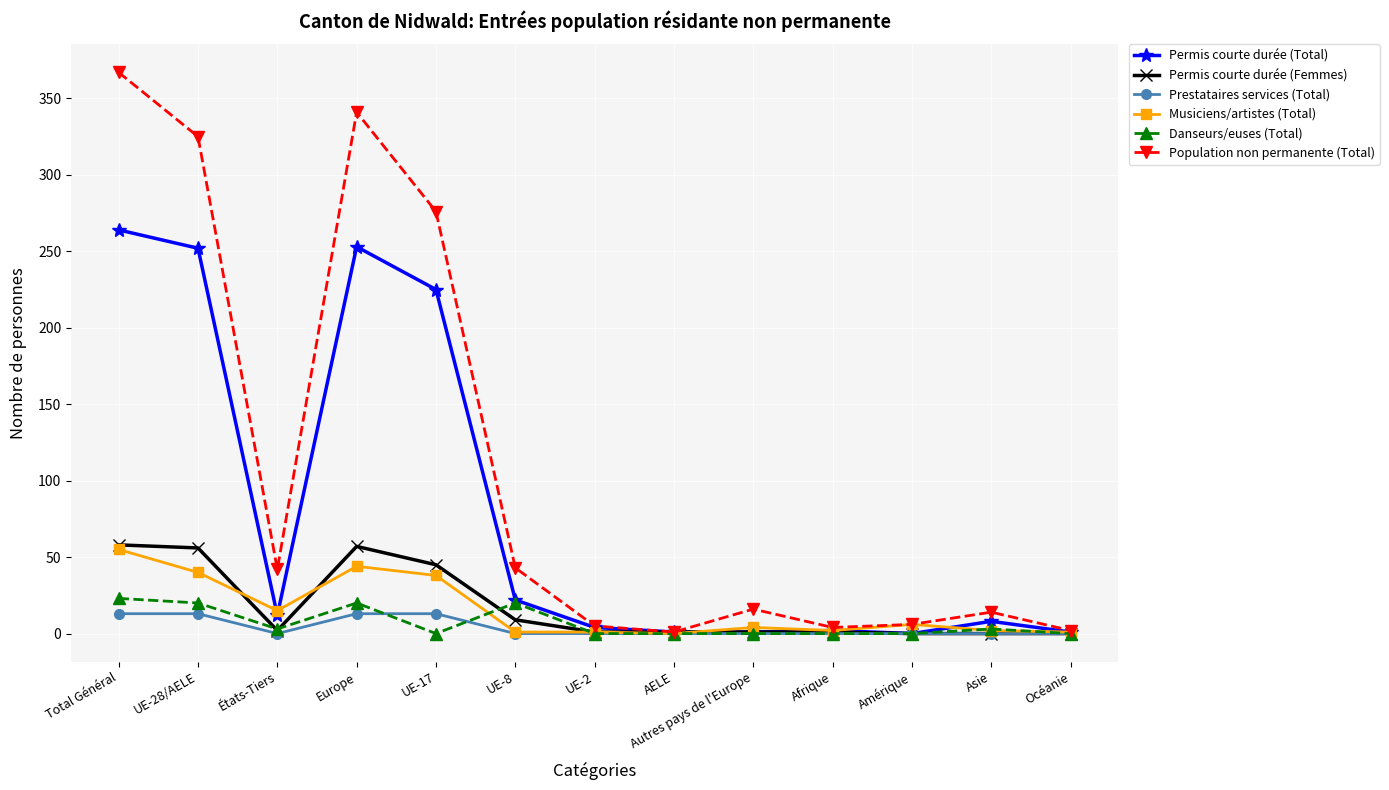

What is the difference between the highest and lowest values at Total Général?

354